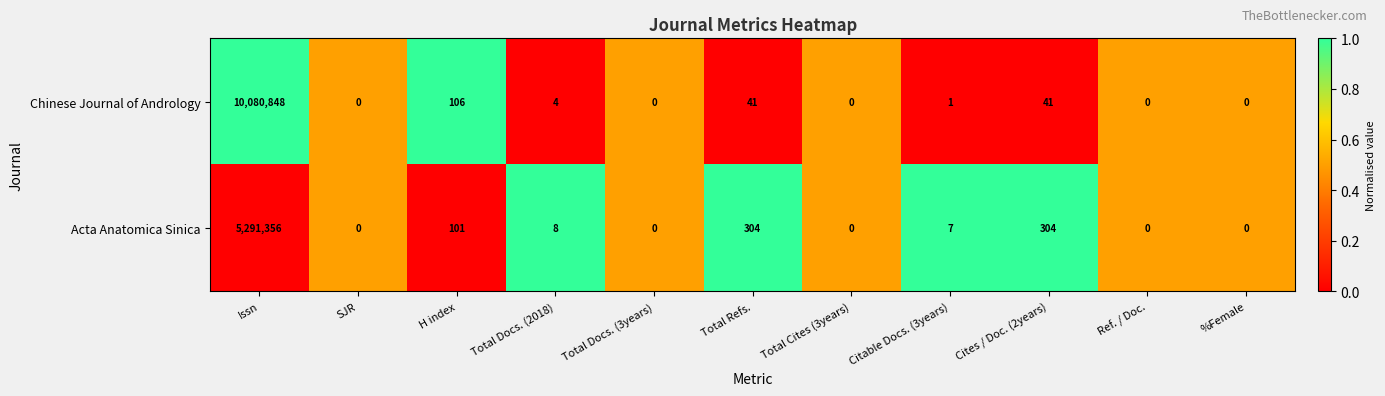

Reading left to right, extract all data points from this chart.

Chinese Journal of Andrology: 10080848	0	106	4	0	41	0	1	41	0	0
Acta Anatomica Sinica: 5291356	0	101	8	0	304	0	7	304	0	0